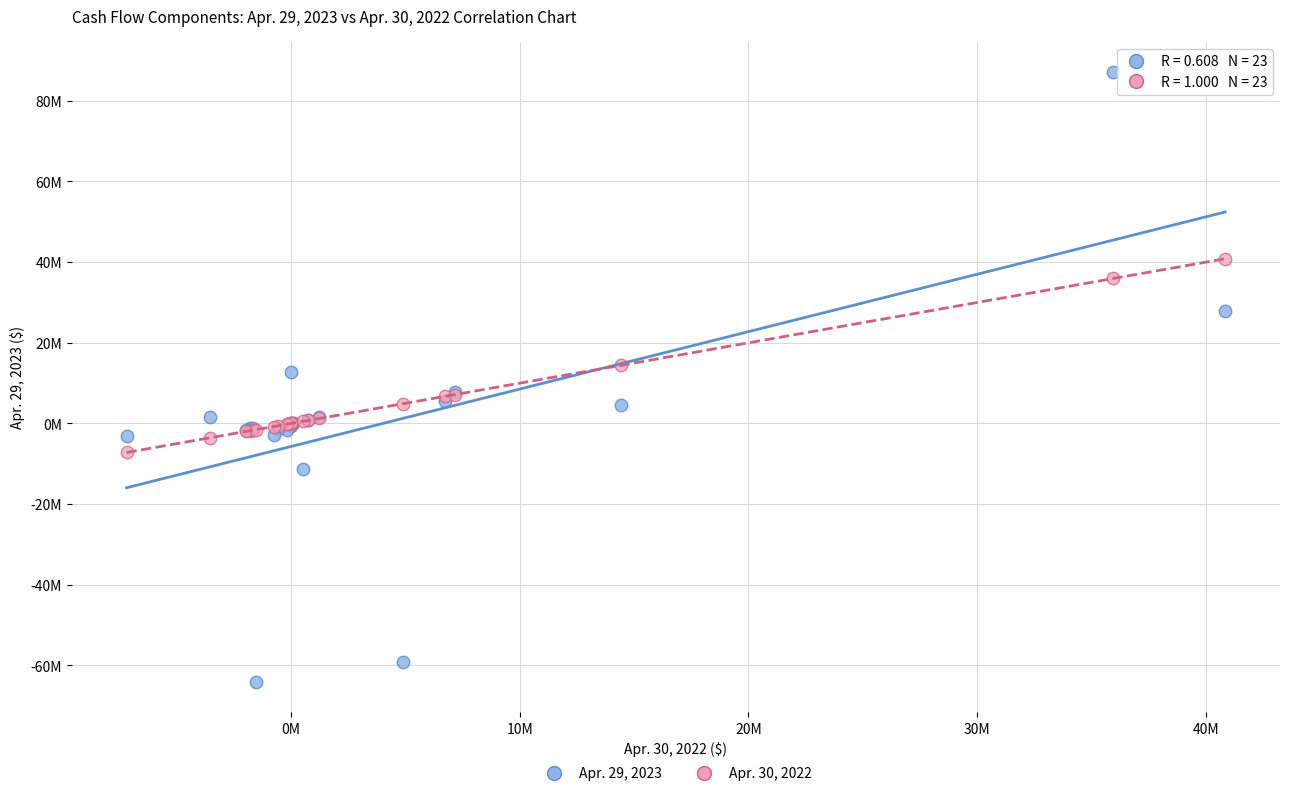

Which series reaches the maximum Y coordinate?

Apr. 29, 2023